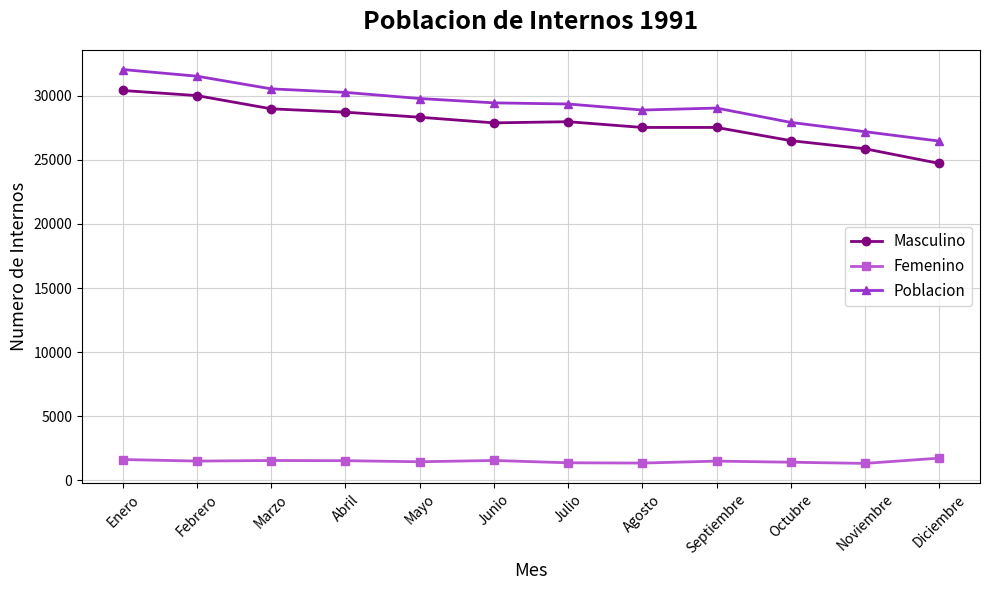

True or false: Femenino has more than 0 interior local peaks.

True